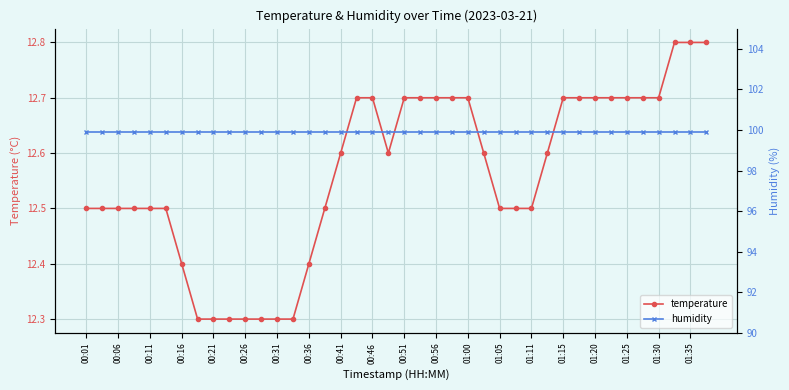

The value of temperature at 01:30 is 17.6. True or false?

False